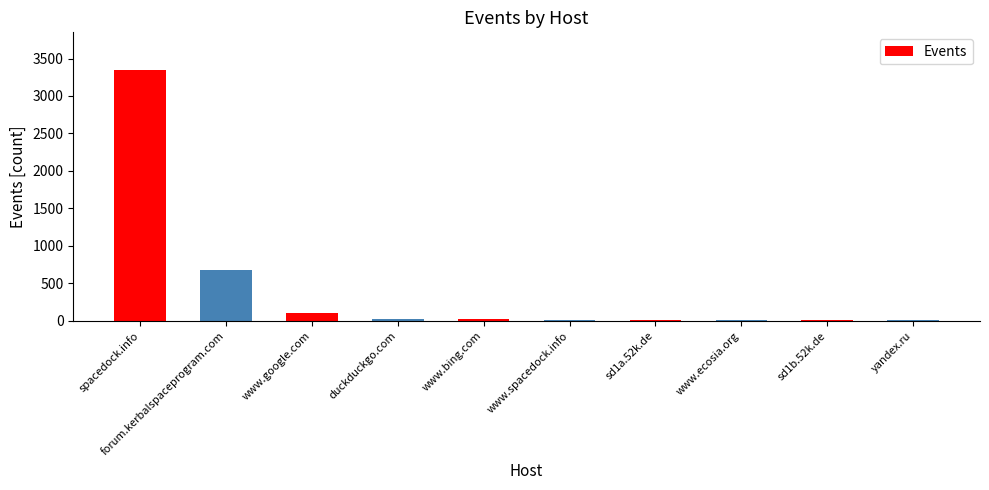

True or false: the data shows 98 at www.google.com.

True